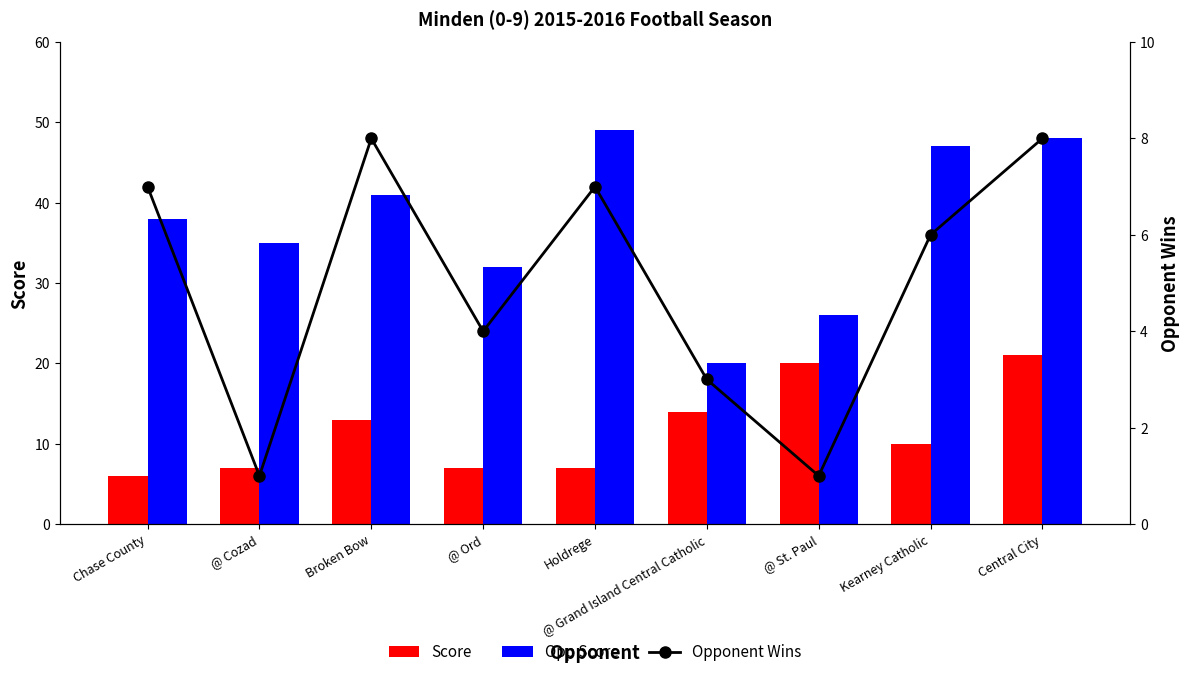

The Opp Score series shows 61 at Kearney Catholic. True or false?

False